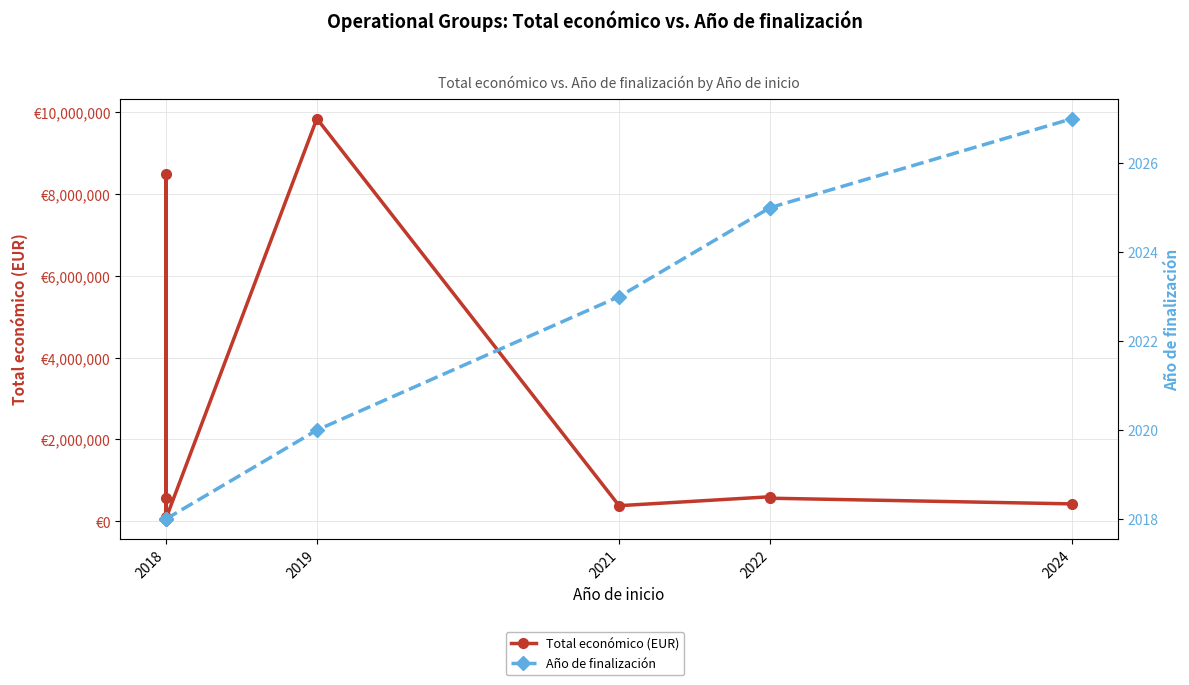

True or false: Total económico (EUR) and Año de finalización intersect in this chart.

False